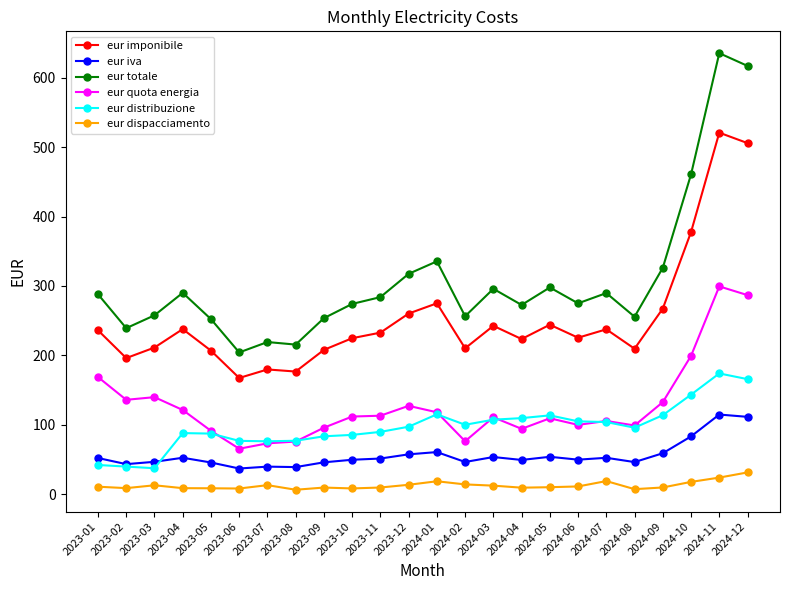

Is it true that eur iva equals 51.2 at 2023-11?

True